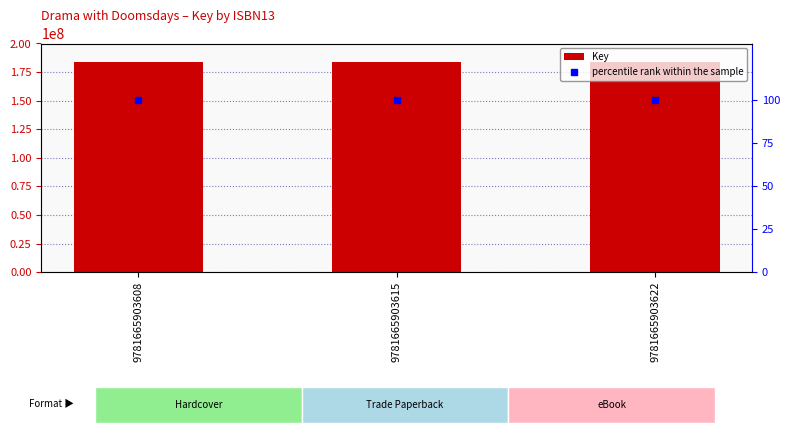

Reading left to right, extract all data points from this chart.

Key: 184122489	184122489	184122489
percentile rank within the sample: 100	100	100